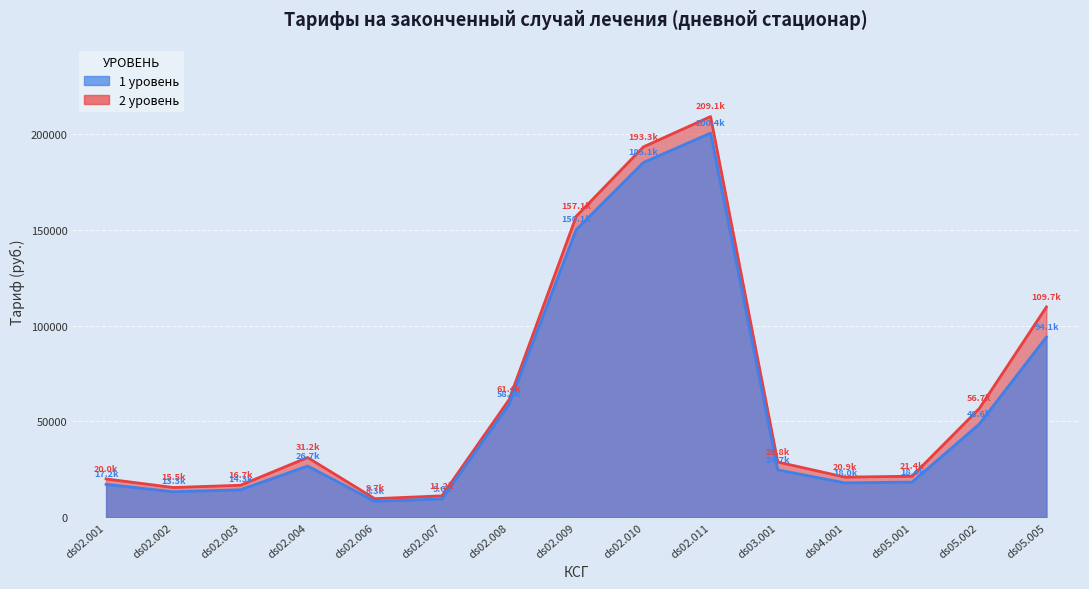

Which series has the largest total across all categories?

2 уровень